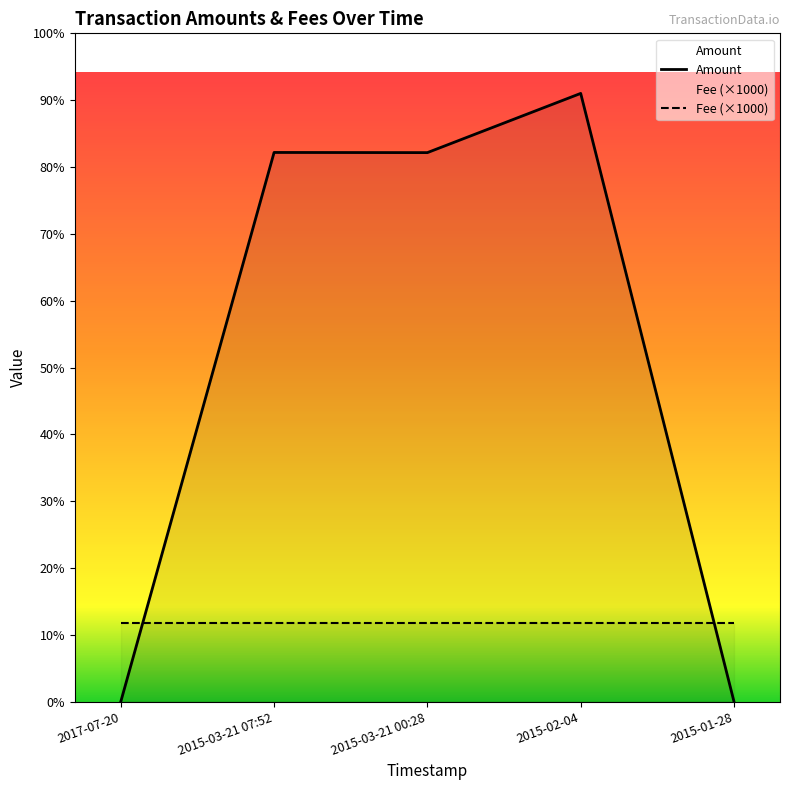

Rank the series by their maximum value, from highest to lowest.

Amount, Fee (×1000)